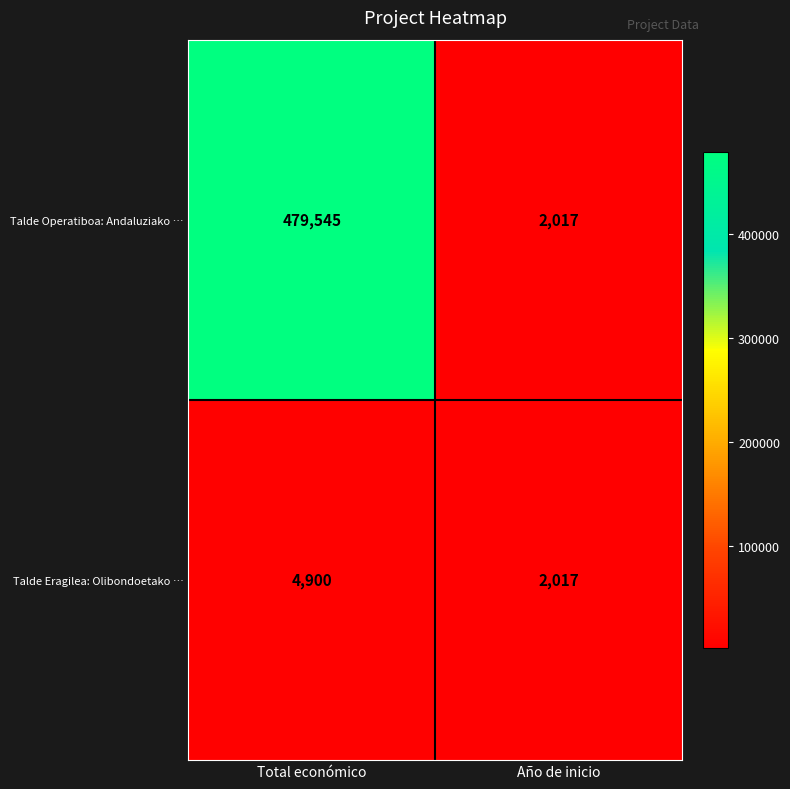

What is the smallest value displayed?

2017